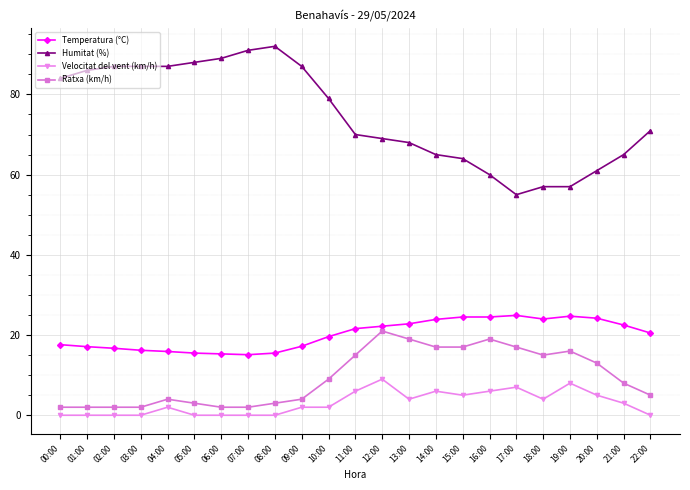

At which category is the sum across all series the highest?

12:00